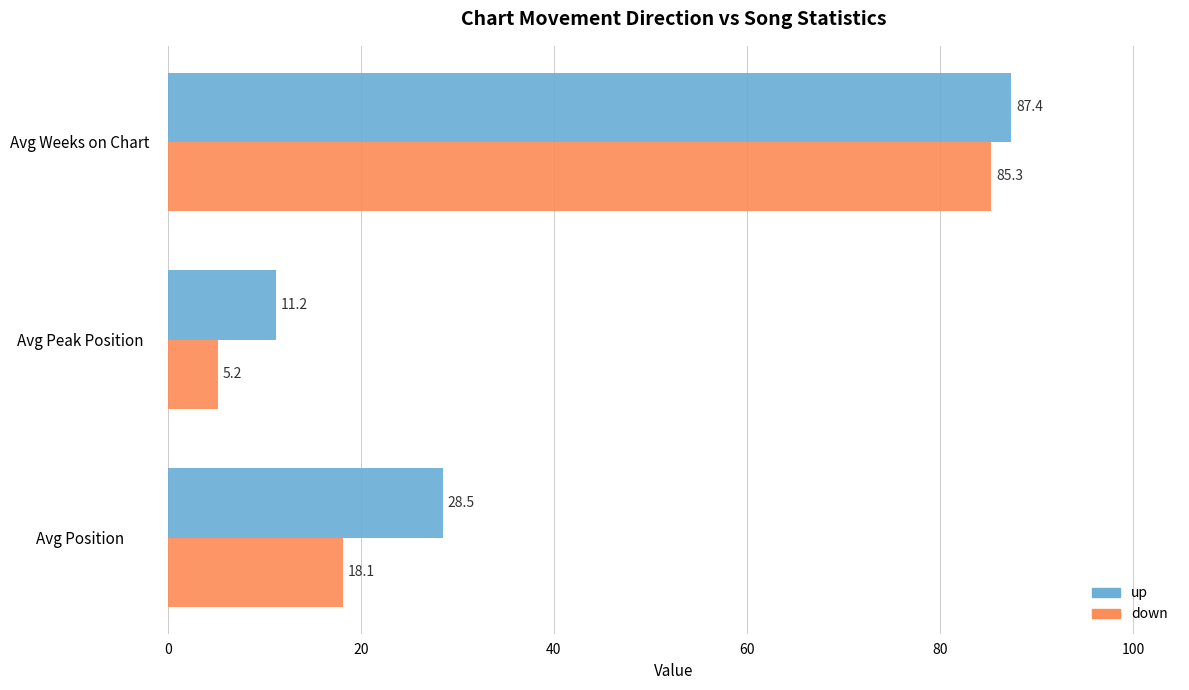

List the series in order of their peak value, highest first.

up, down